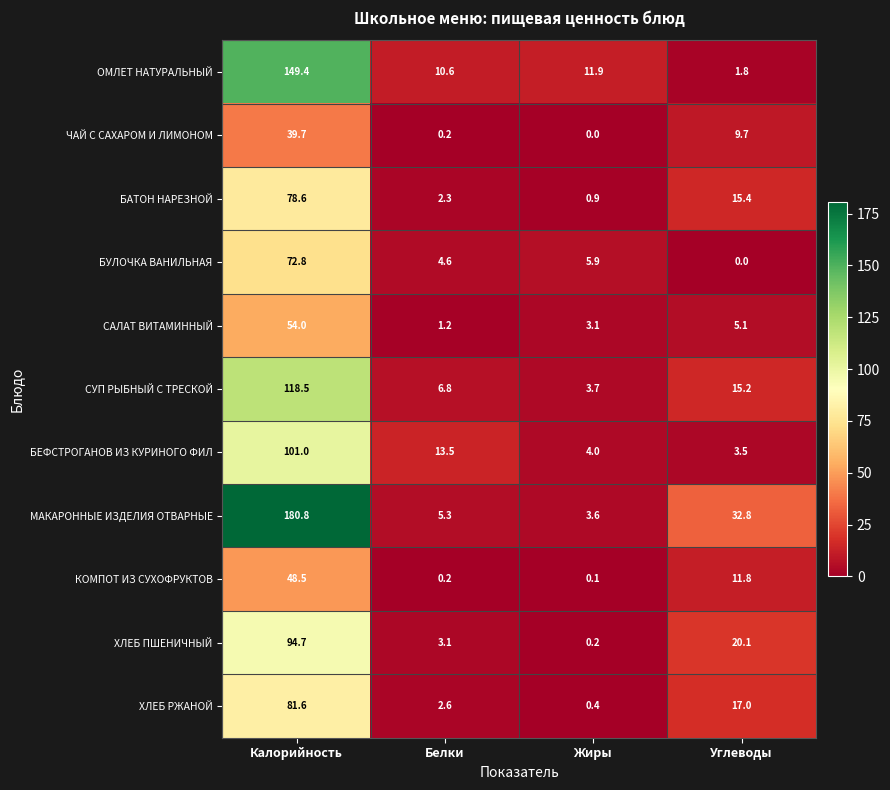

What is the total value across all series at Углеводы?

132.4